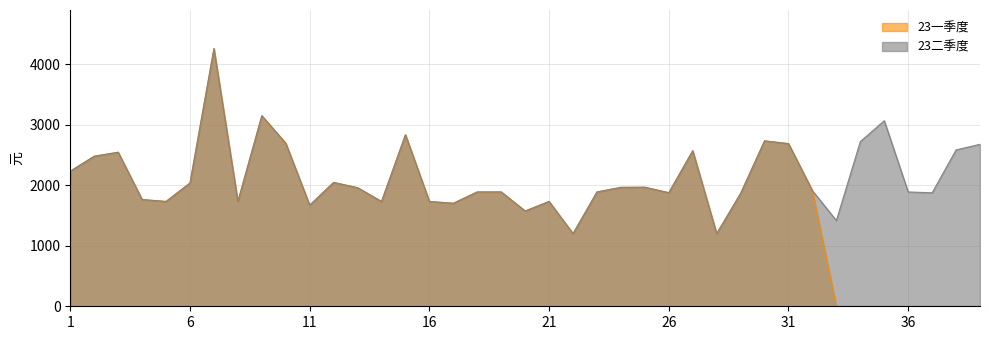

What is the total value across all series at 19?

3780.0